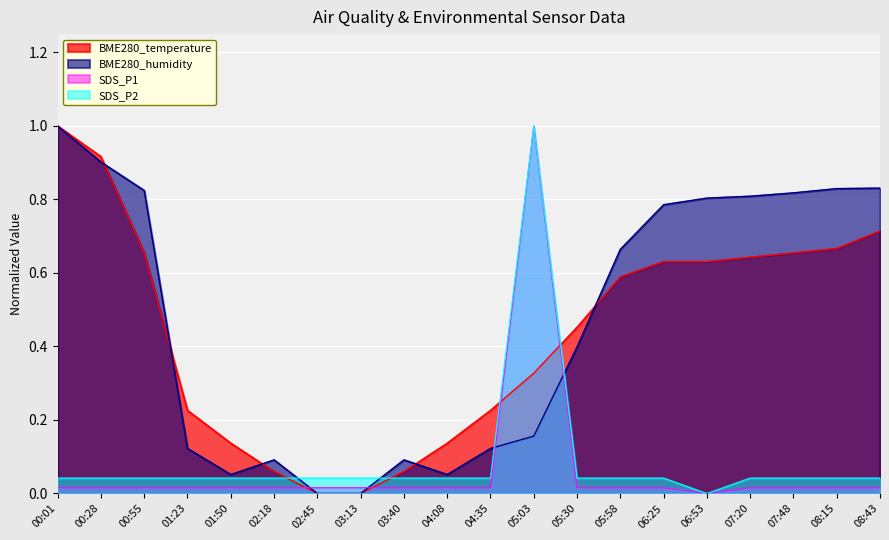

How many data points does each series have?

20